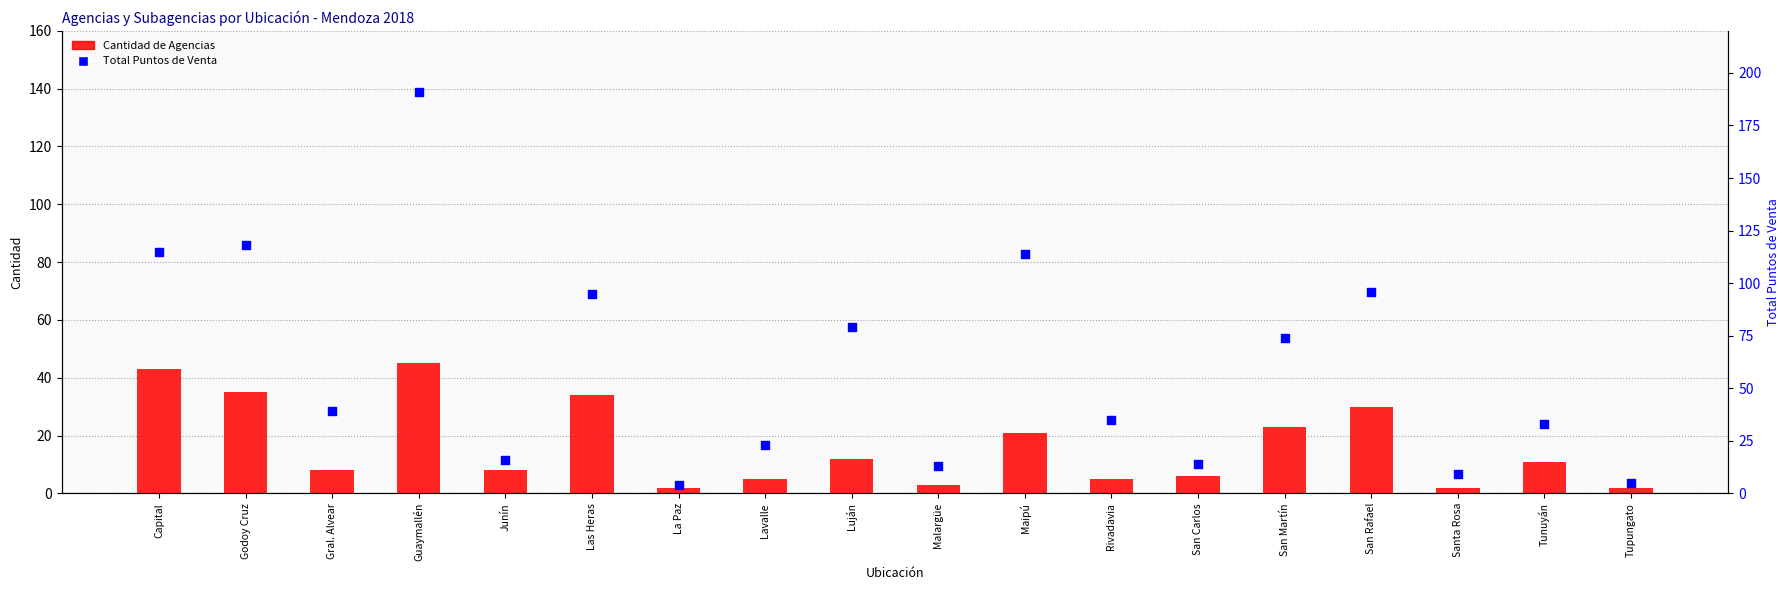

Which series has the largest Y range (max minus min)?

Total Puntos de Venta